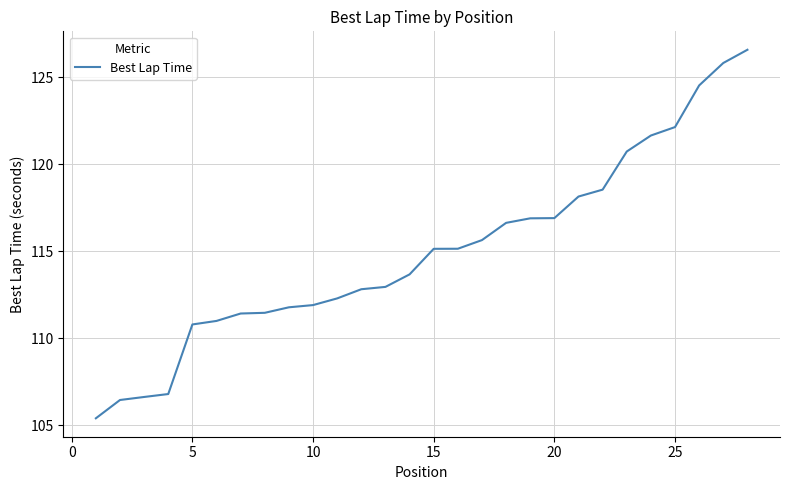

What is the sum of all values?

3220.0